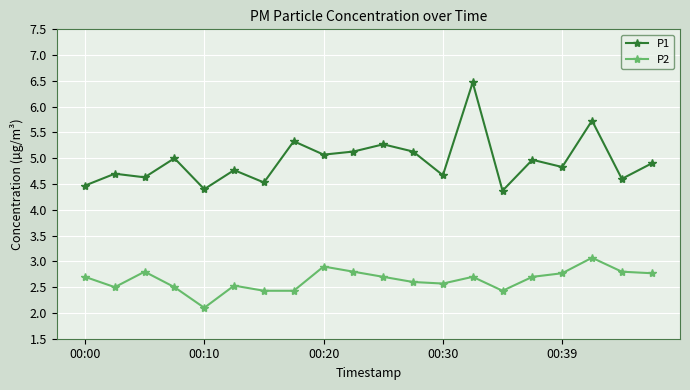

Which series has the largest total across all categories?

P1